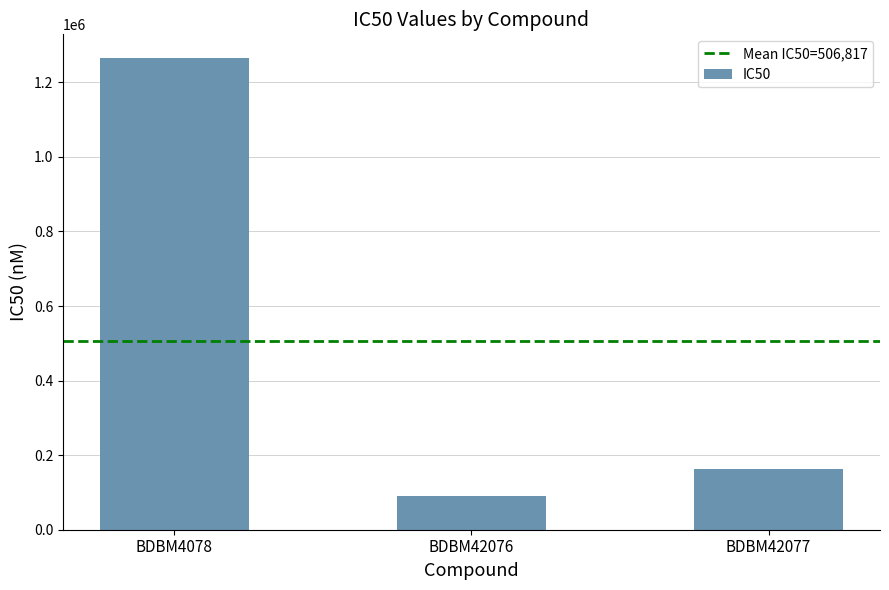

What is the minimum value shown in the chart?

90970